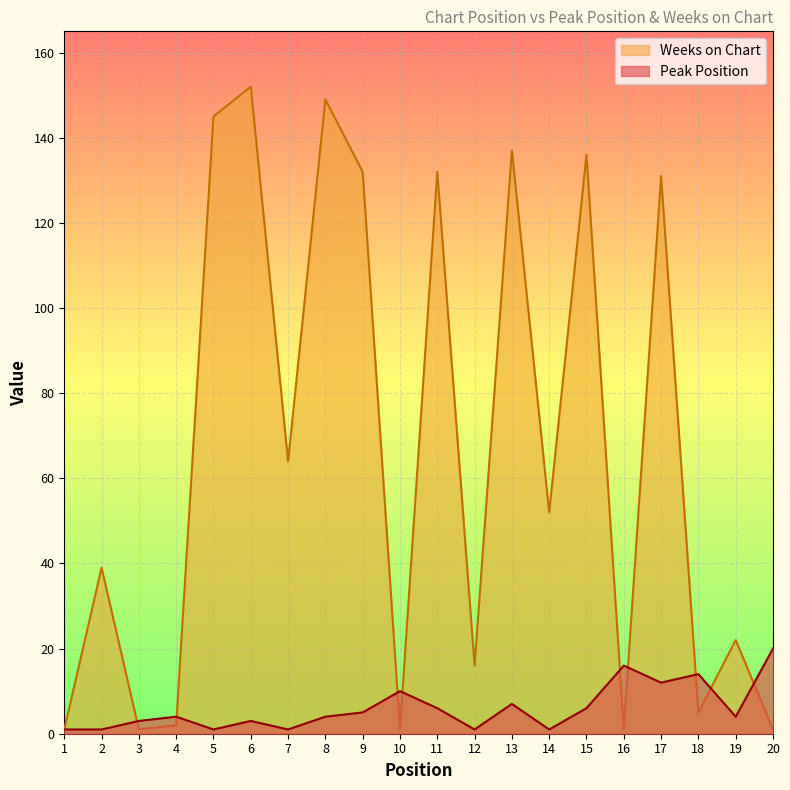

At which label is Weeks on Chart closest to 76?

7